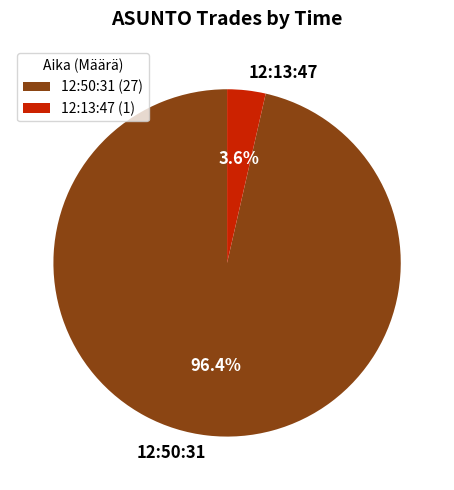

Which slice is the largest?

12:50:31